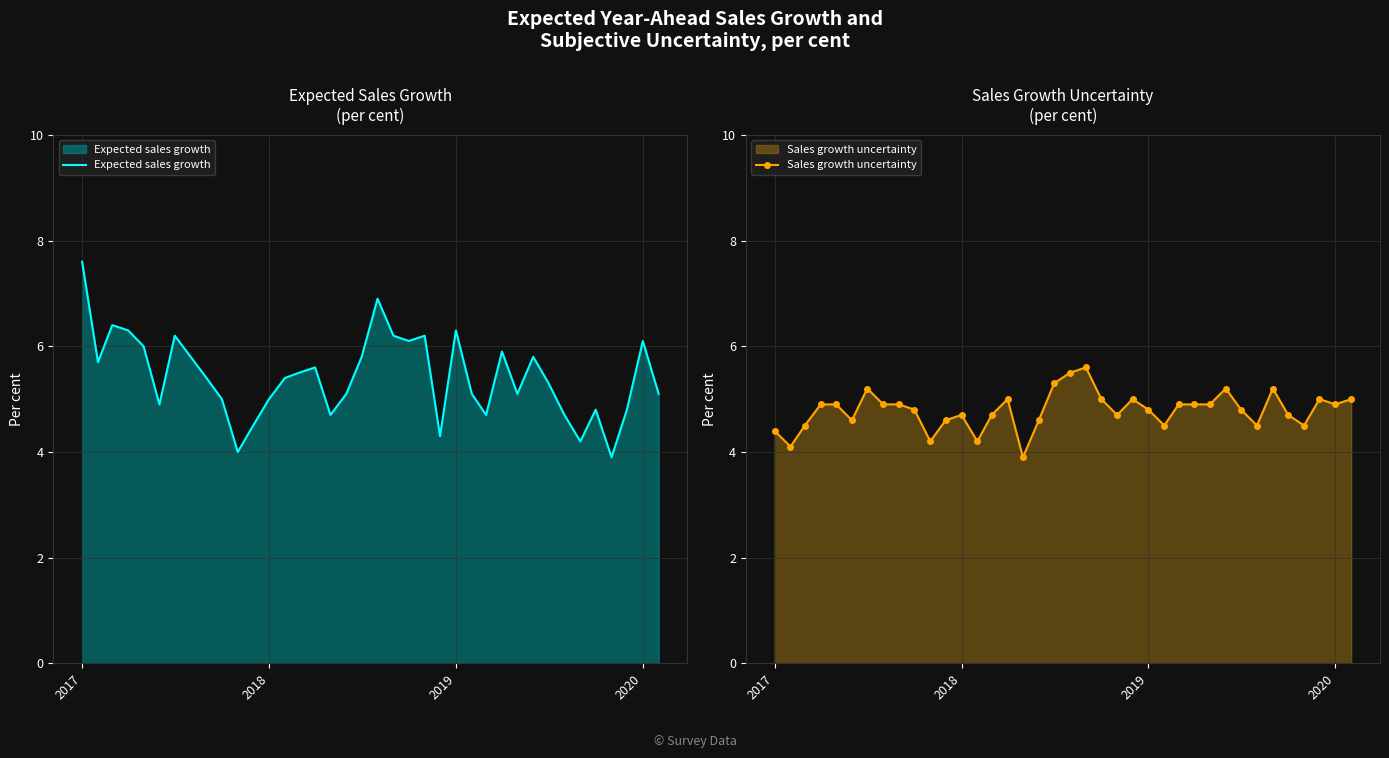

What is the minimum value for Expected sales growth?

3.9